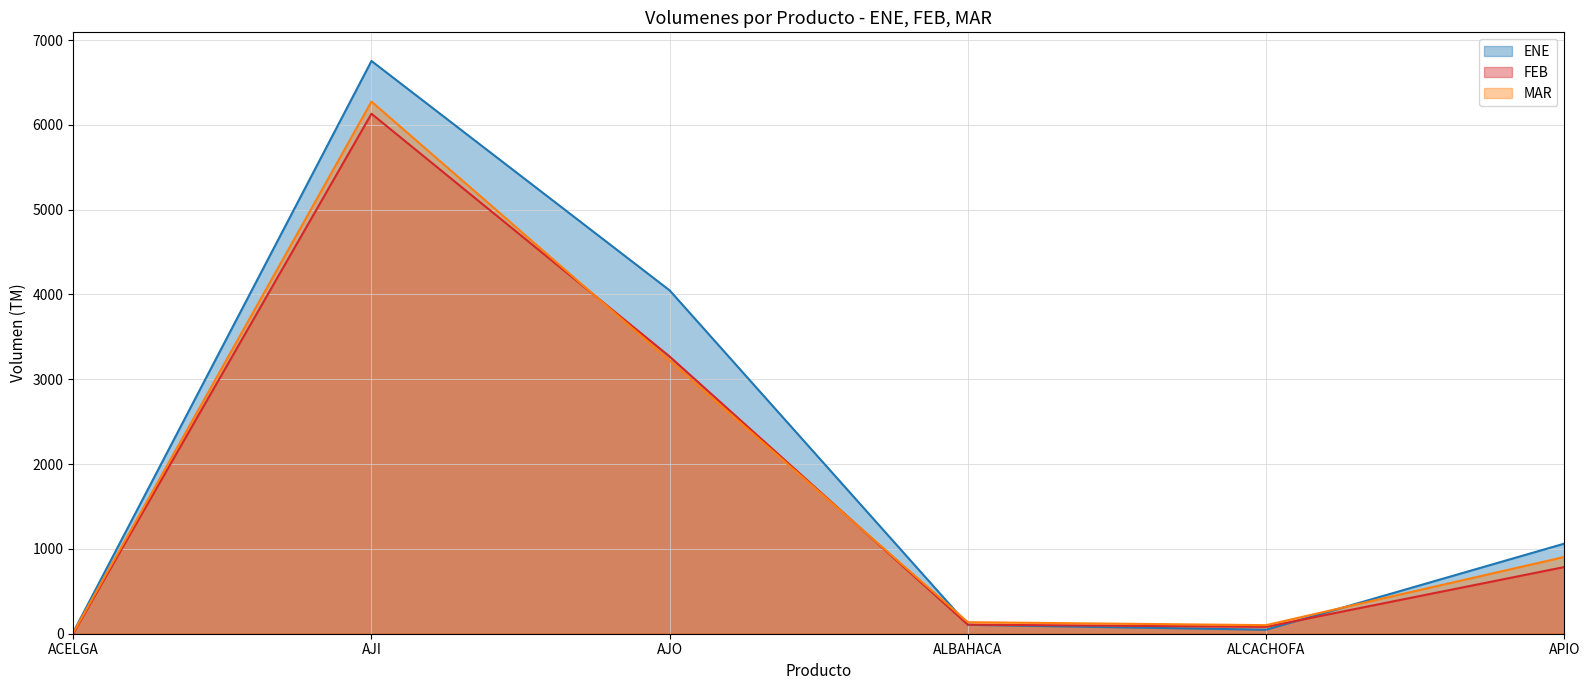

Which series has the largest total across all categories?

ENE